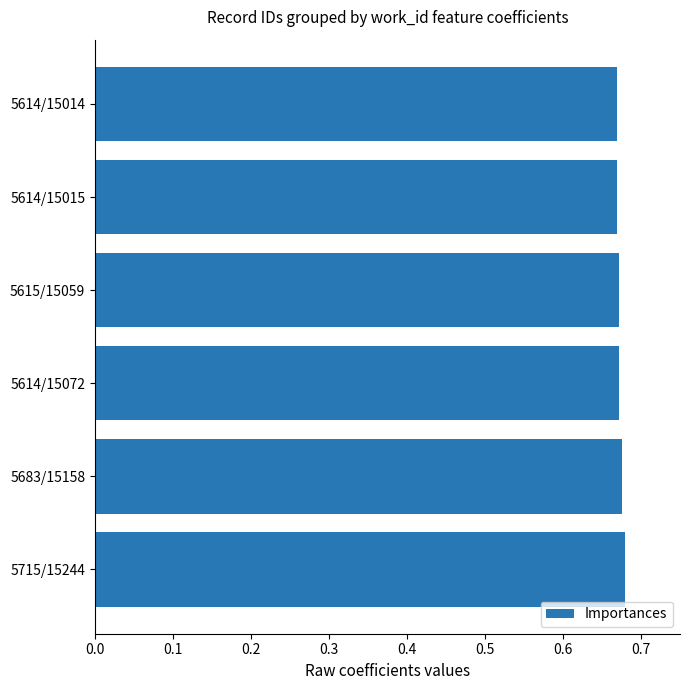

True or false: the data shows 0.5 at 5614/15014.

False